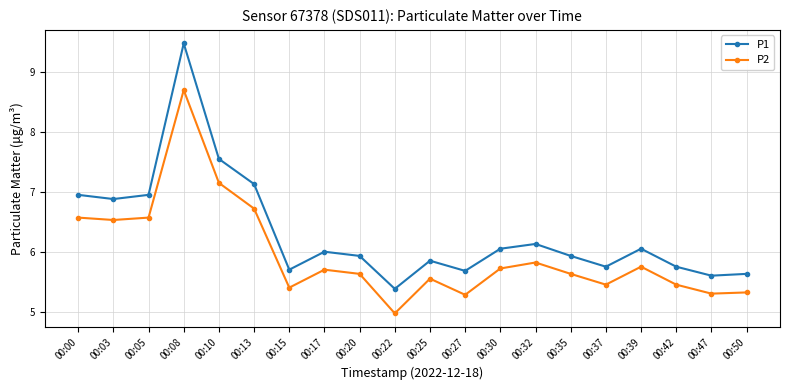

Is the value of P2 at 00:27 greater than the value of P1 at 00:10?

No